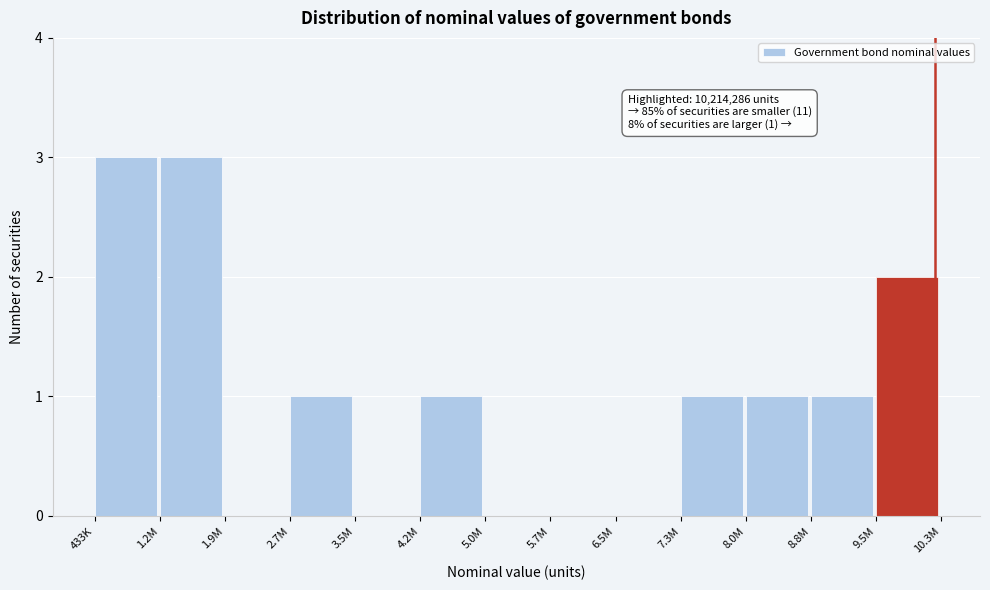

Reading left to right, list all the values displayed in this chart.

433K=3	1.2M=3	1.9M=0	2.7M=1	3.5M=0	4.2M=1	5.0M=0	5.7M=0	6.5M=0	7.3M=1	8.0M=1	8.8M=1	9.5M=2